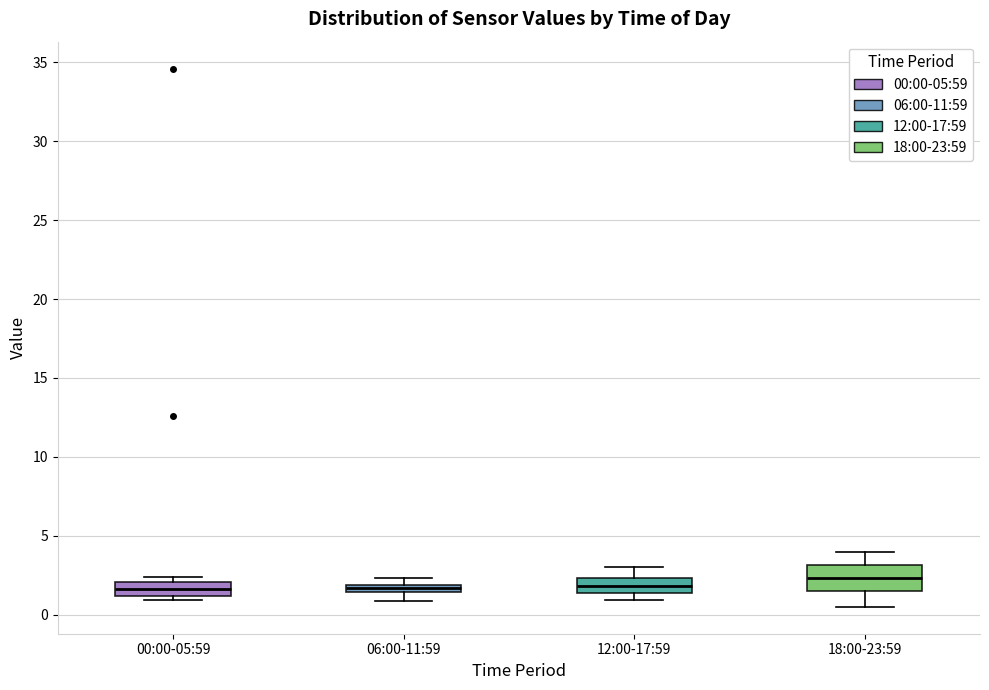

Comparing the boxes themselves (not the whiskers), which one is the tallest?

18:00-23:59